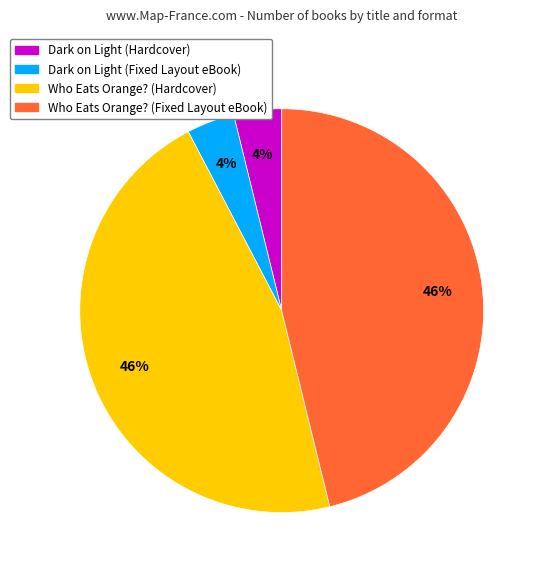

To the nearest percent, what portion does Dark on Light (Fixed Layout eBook) represent?

4%